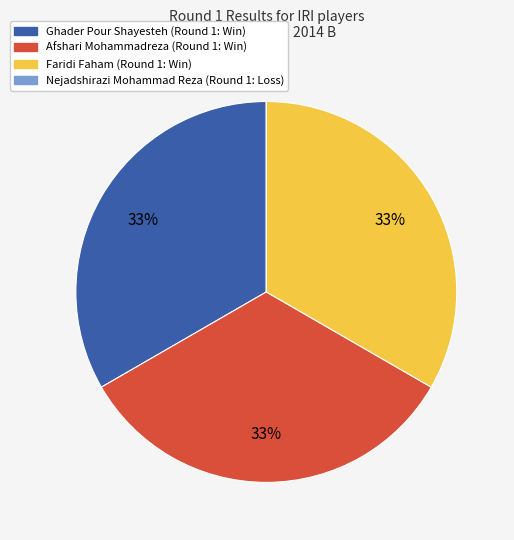

The Faridi Faham slice represents 33% of the pie. True or false?

True